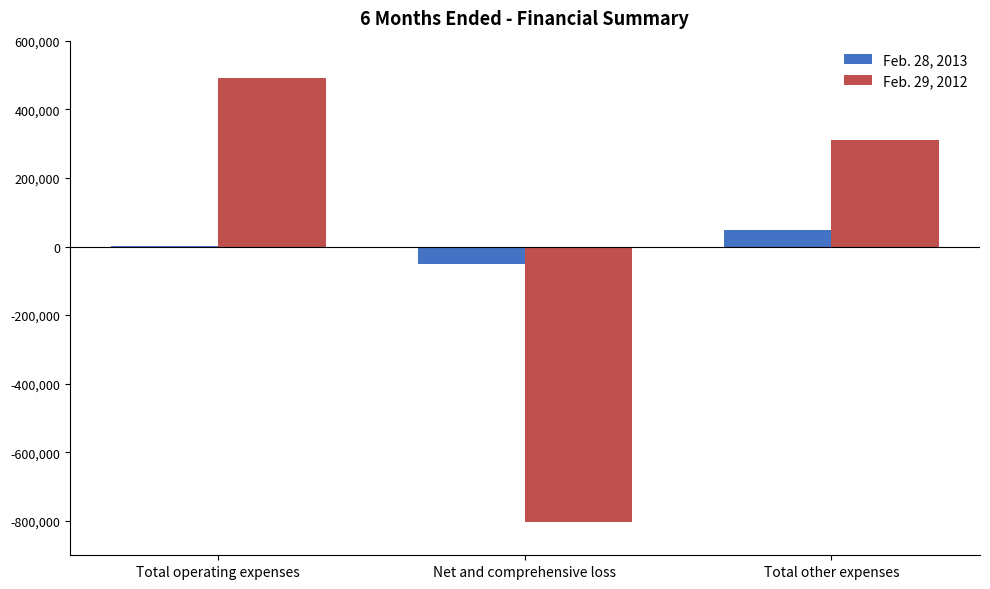

At which label does Feb. 28, 2013 reach its peak?

Total other expenses